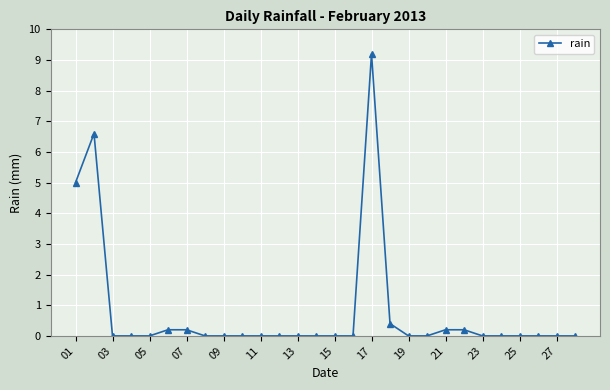

Reading right to left, list all the values displayed in this chart.

0.0	0.0	0.0	0.0	0.0	0.0	0.2	0.2	0.0	0.0	0.4	9.2	0.0	0.0	0.0	0.0	0.0	0.0	0.0	0.0	0.0	0.2	0.2	0.0	0.0	0.0	6.6	5.0